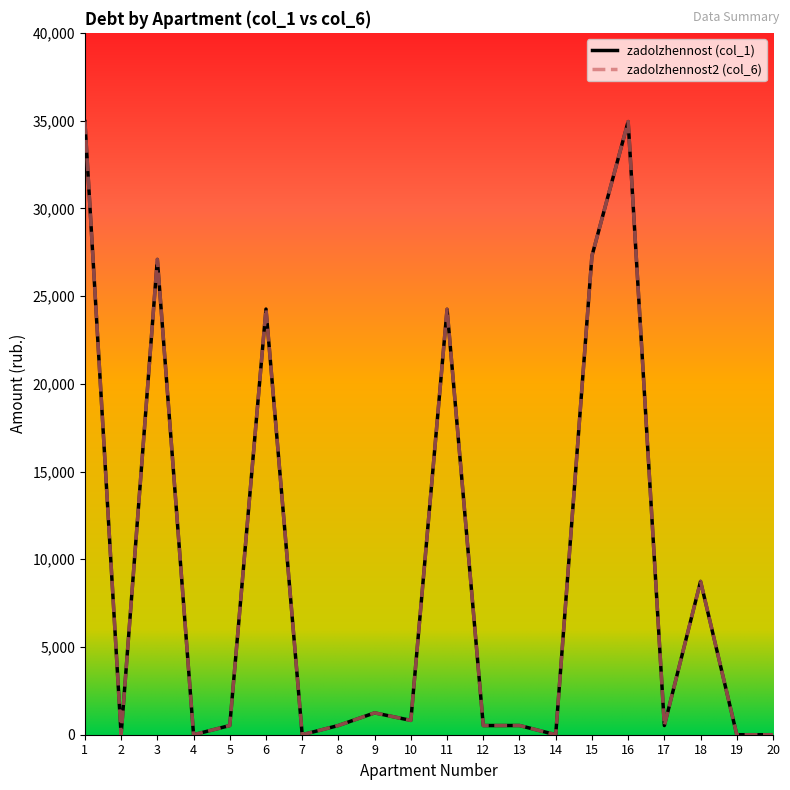

Is this an area chart (filled region under the line)?

No